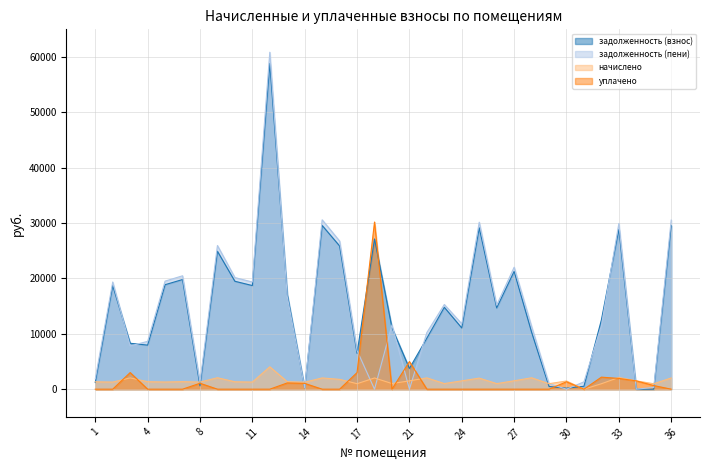

What is the value of the задолженность (взнос) point at the 30th from the left?

12518.0